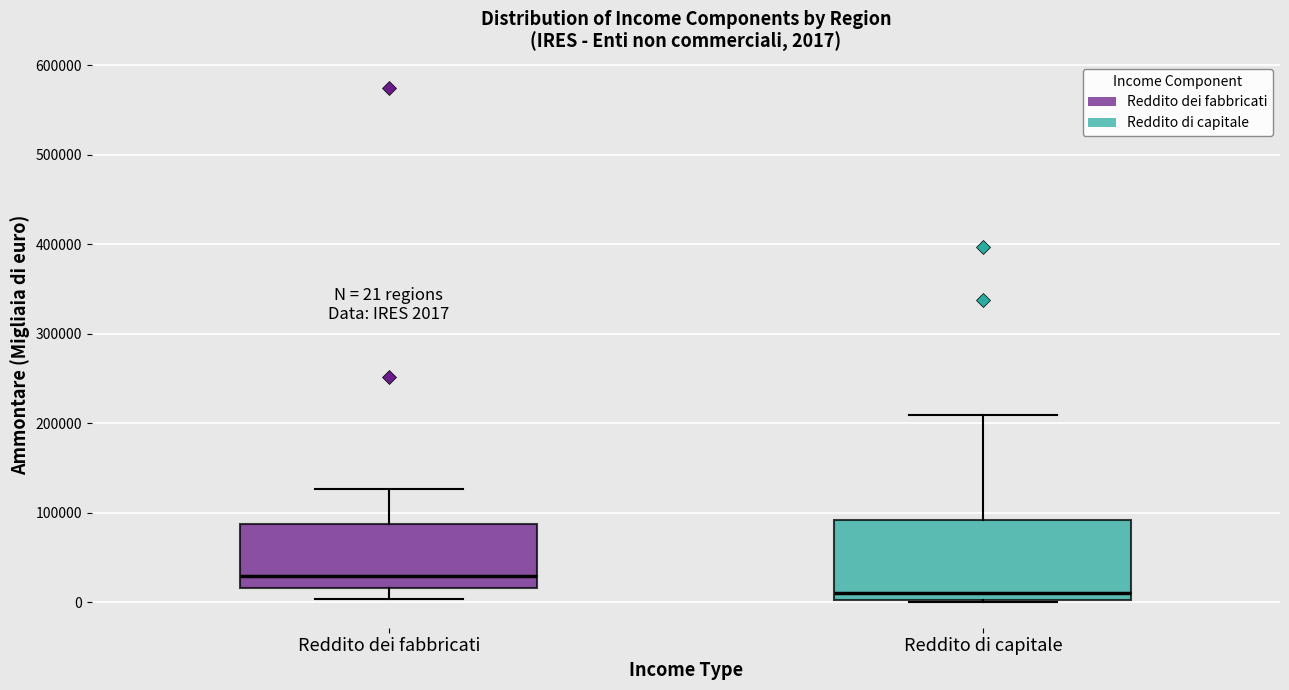

Which box has the lowest median line?

Reddito di capitale